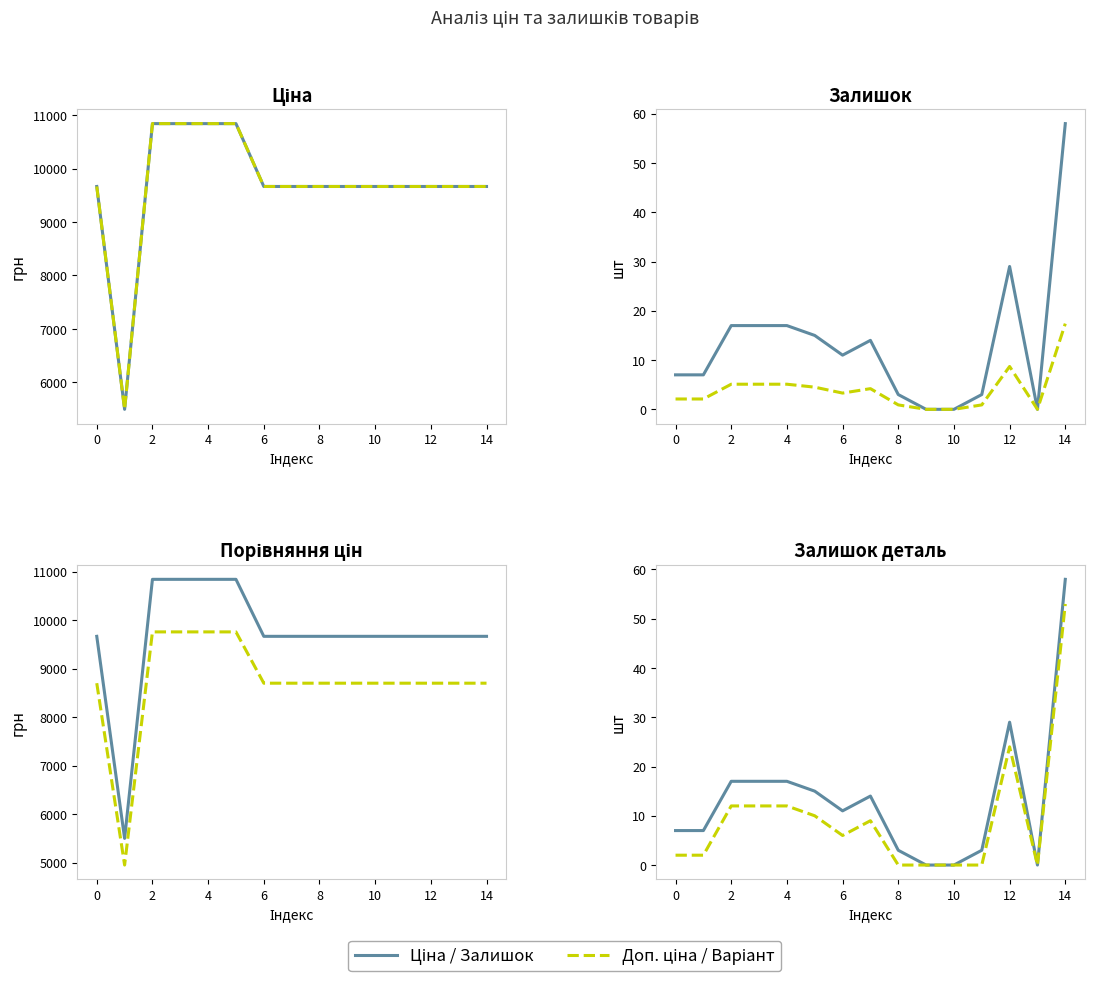

True or false: Залишок and Залишок (×0.3) cross at least once.

False